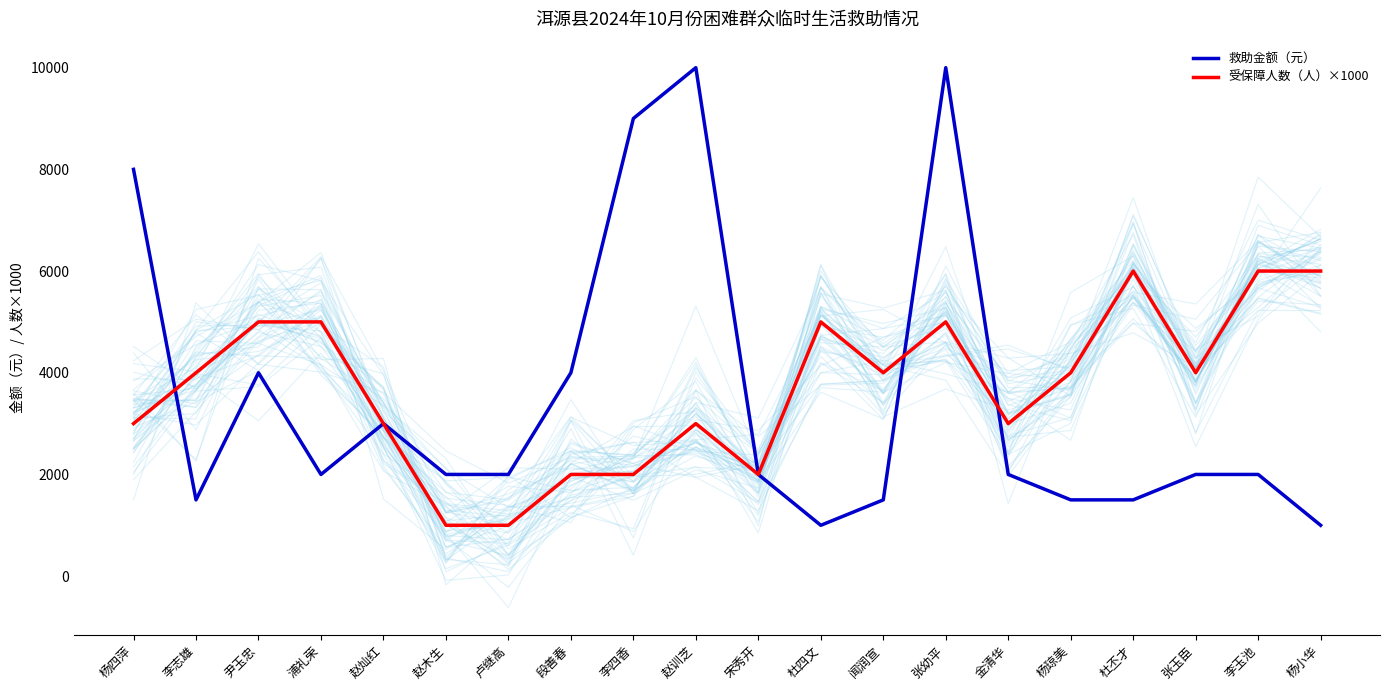

What is the average value of the 受保障人数（人）×1000 series?

3700